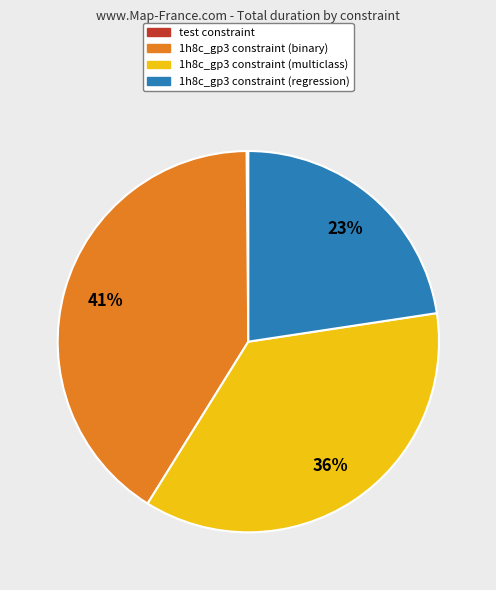

Does any single category account for the majority?

No